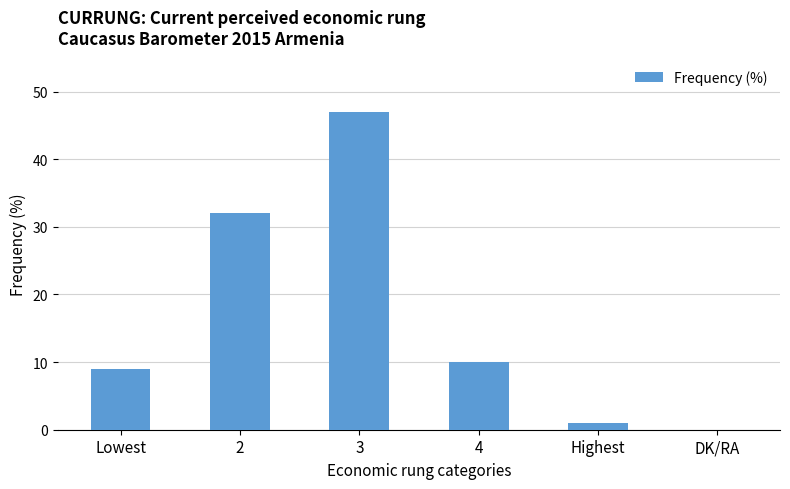

What is the sum of the values at DK/RA and 3?

47